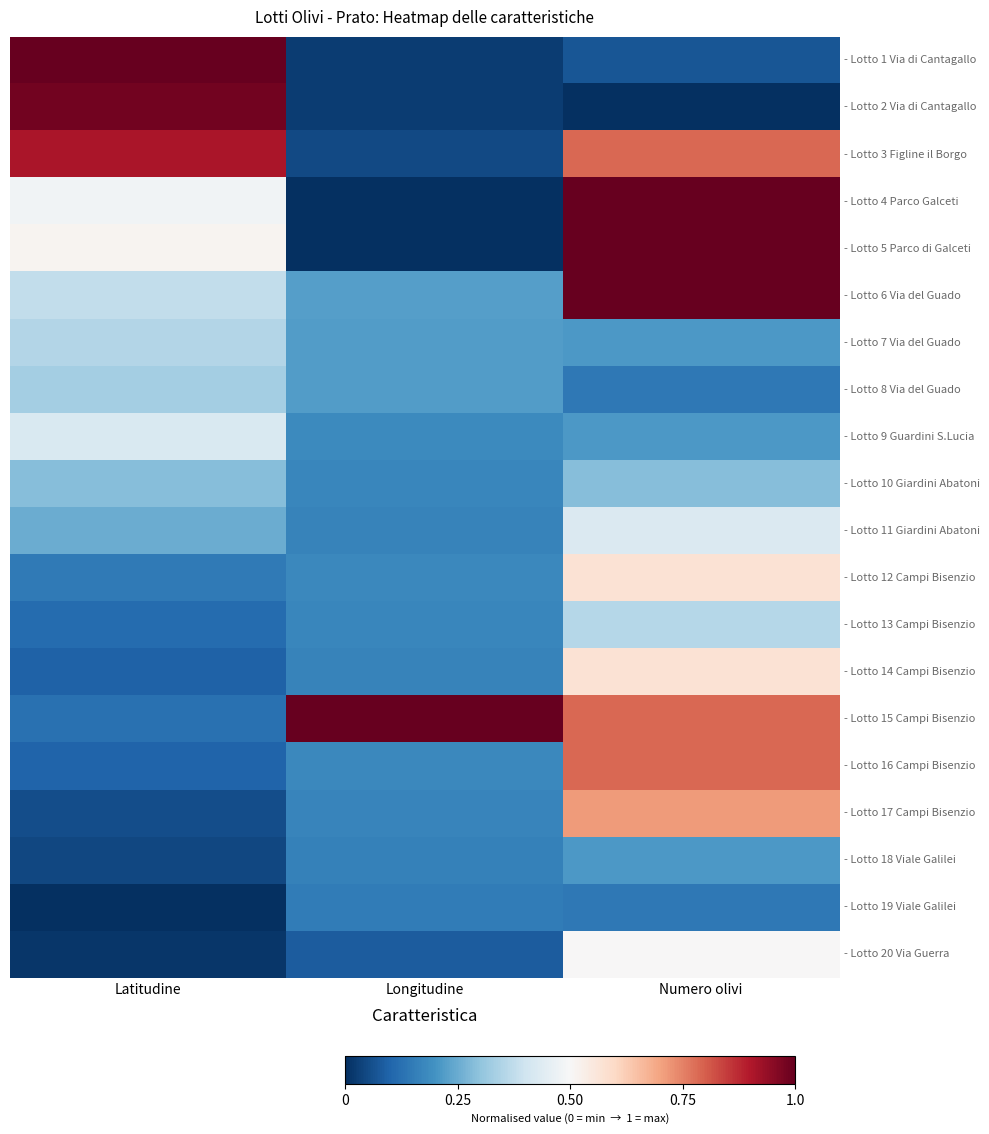

Between Latitudine and Longitudine, which is larger?

Latitudine